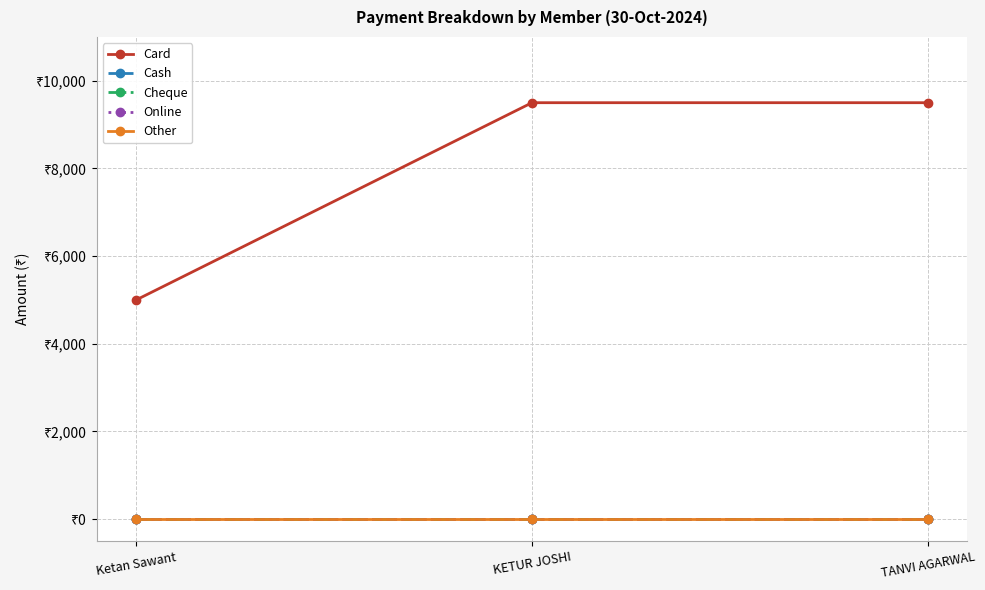

The value of Other at Ketan Sawant is 0. True or false?

True